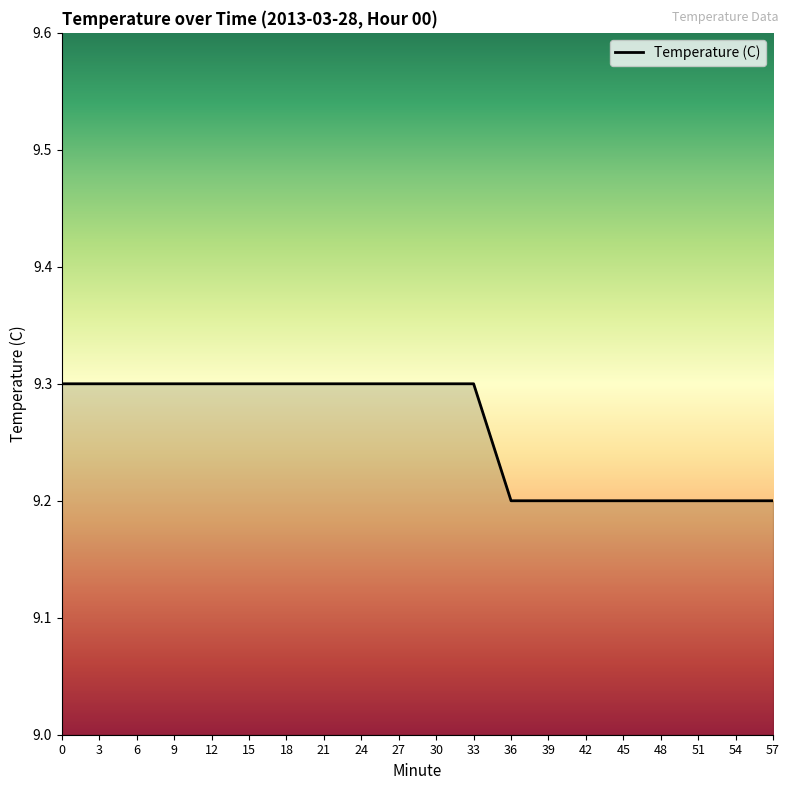

Read the value at 42.

9.2